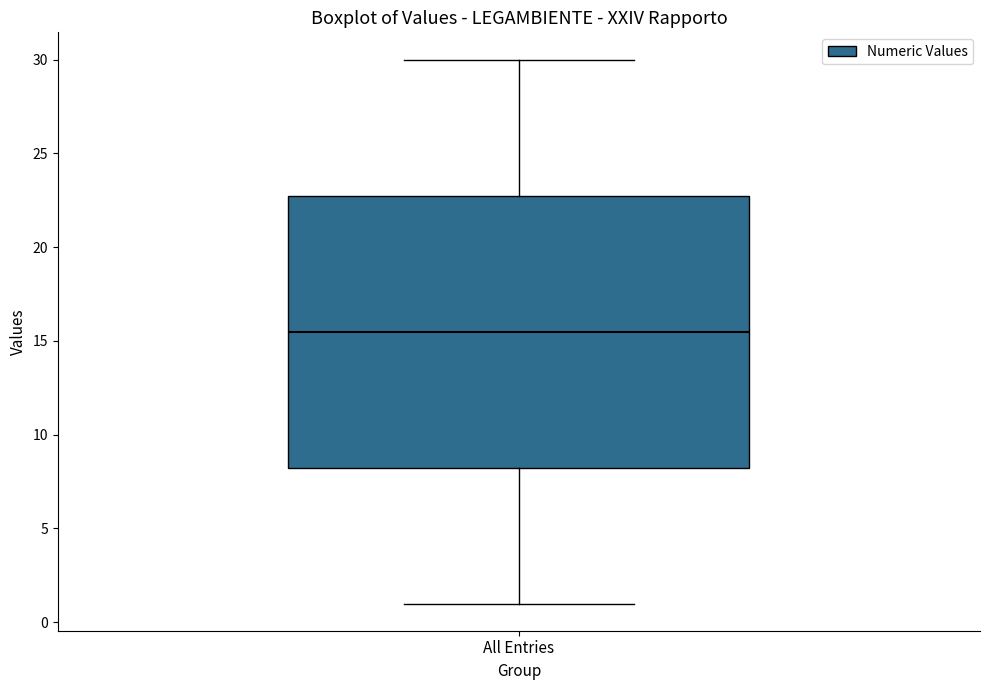

Read this box plot against the y-axis: the position of the median line, the range covered by the box, and the ends of both whiskers. The values are not printed on the chart, so give them approximately, as read against the axis.

median 15.5, box 8.5 to 23.0, whiskers 1.0 to 30.0